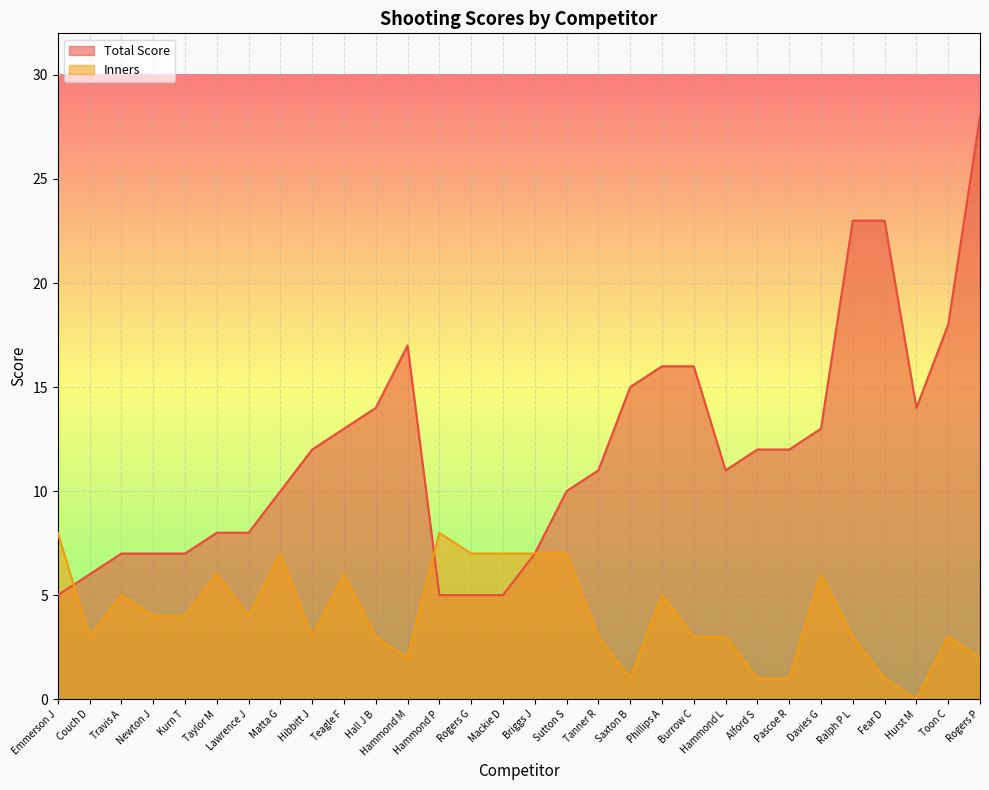

Between Lawrence J and Mackie D, which is larger?

Lawrence J